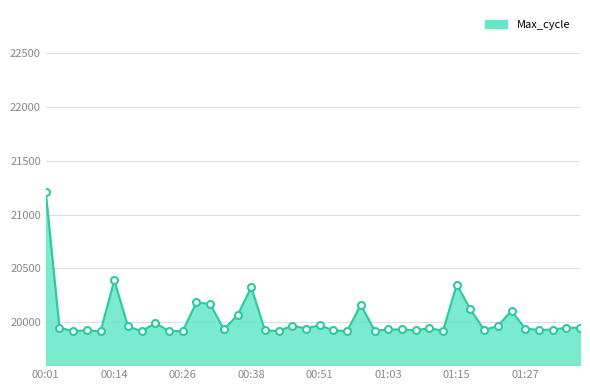

What is the difference between the maximum and second lowest values?

1289